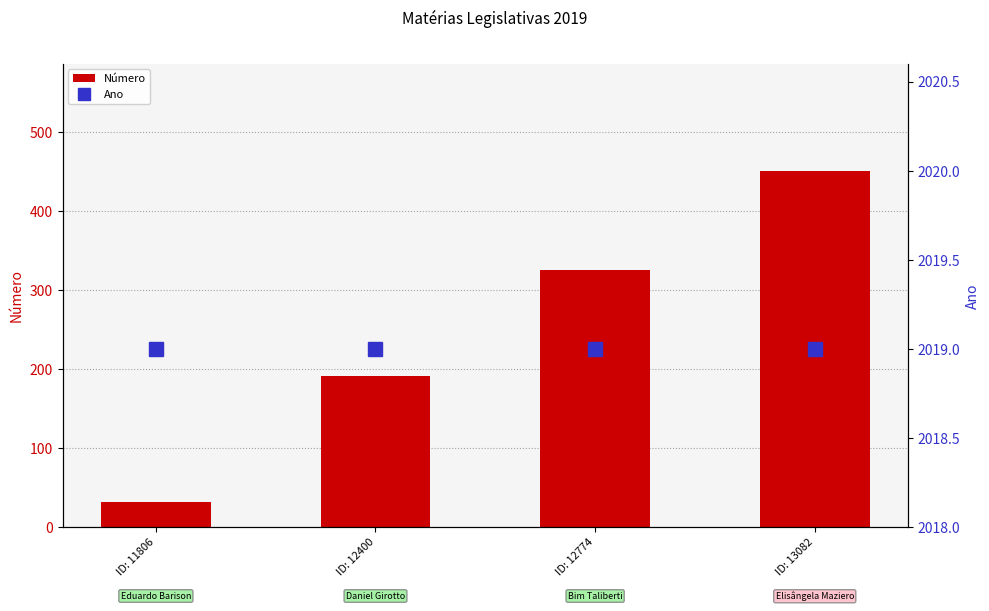

What is the maximum value for Número?

451